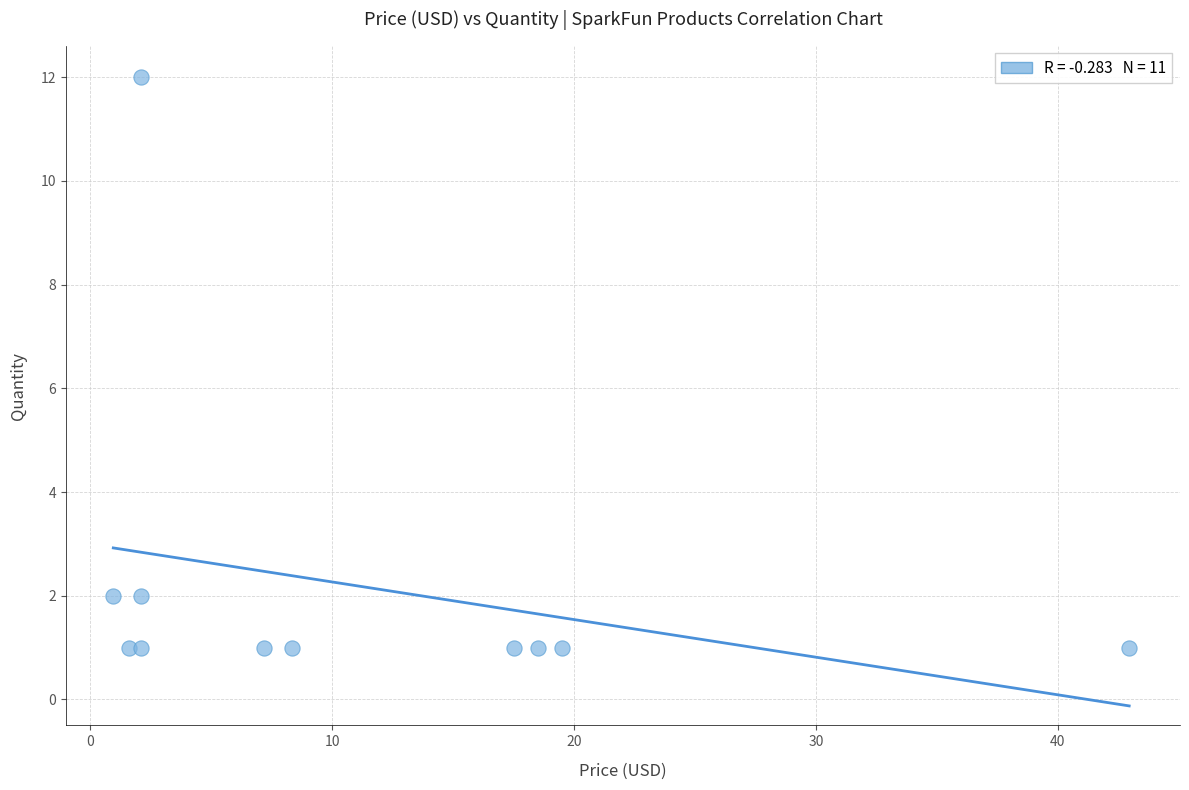

What is the range of Y values (max minus min)?

11